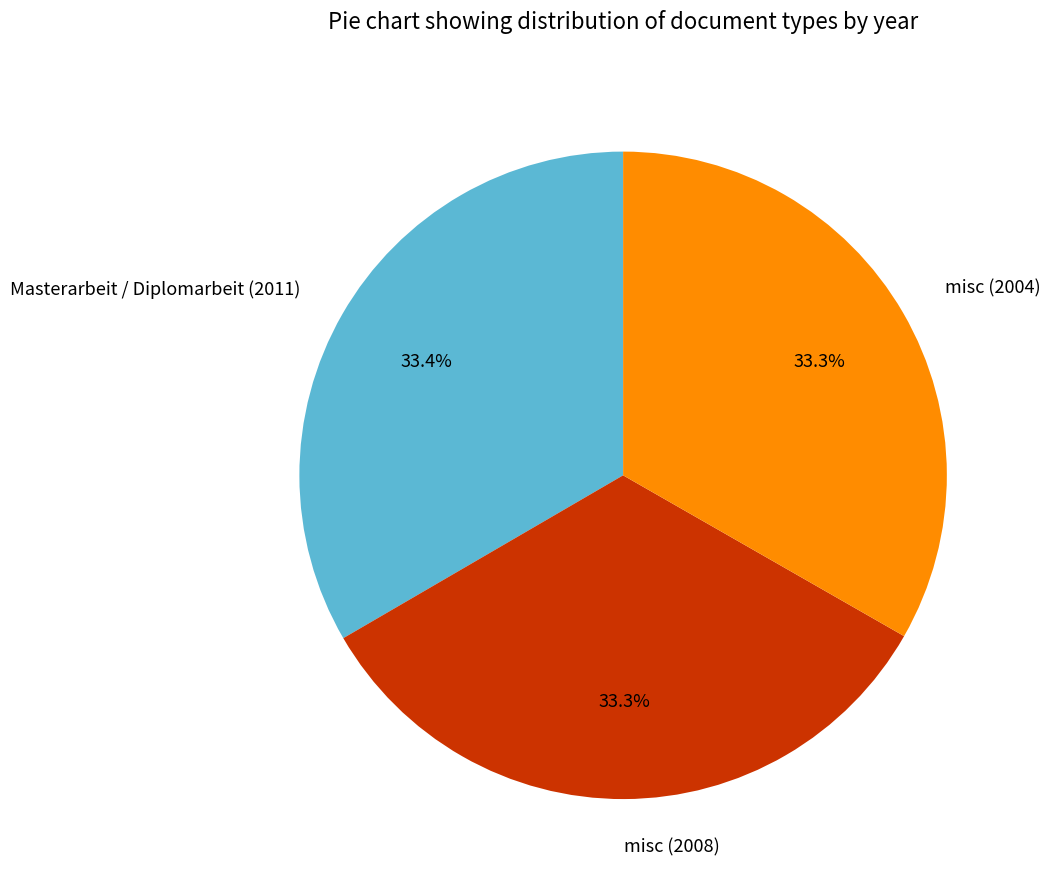

Approximately how many times larger is the value at Masterarbeit / Diplomarbeit (2011) compared to misc (2004)?

1.0